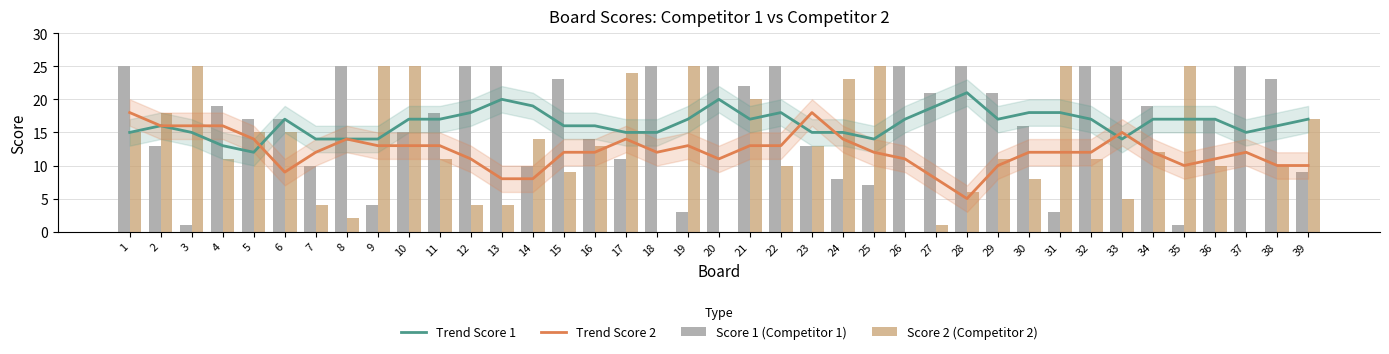

Reading left to right, transcribe all the data shown in this chart.

Trend Score 1: 15	16	15	13	12	17	14	14	14	17	17	18	20	19	16	16	15	15	17	20	17	18	15	15	14	17	19	21	17	18	18	17	14	17	17	17	15	16	17
Trend Score 2: 18	16	16	16	14	9	12	14	13	13	13	11	8	8	12	12	14	12	13	11	13	13	18	14	12	11	8	5	10	12	12	12	15	12	10	11	12	10	10
Score 1 (Competitor 1): 25	13	1	19	17	17	10	25	4	15	18	25	25	10	23	14	11	25	3	25	22	25	13	8	7	25	21	25	21	16	3	25	25	19	1	17	25	23	9
Score 2 (Competitor 2): 15	18	25	11	15	15	4	2	25	25	11	4	4	14	9	13	24	0	25	0	20	10	13	23	25	0	1	6	11	8	25	11	5	12	25	10	0	10	17